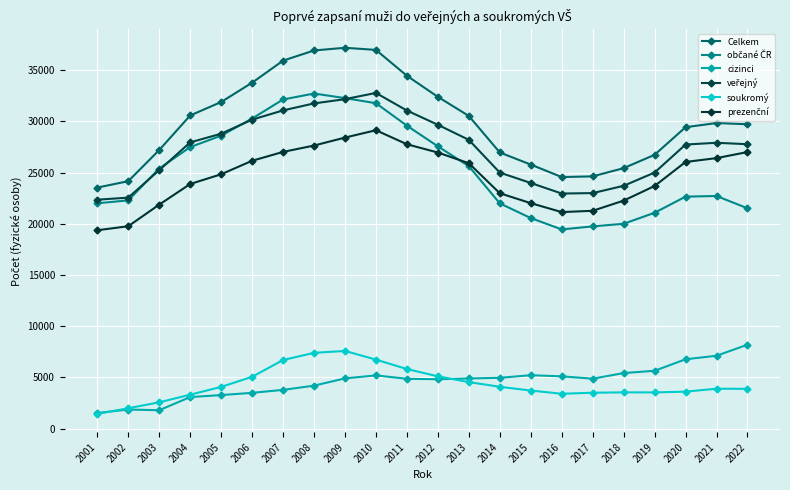

The value of veřejný at 2001 is 14432. True or false?

False